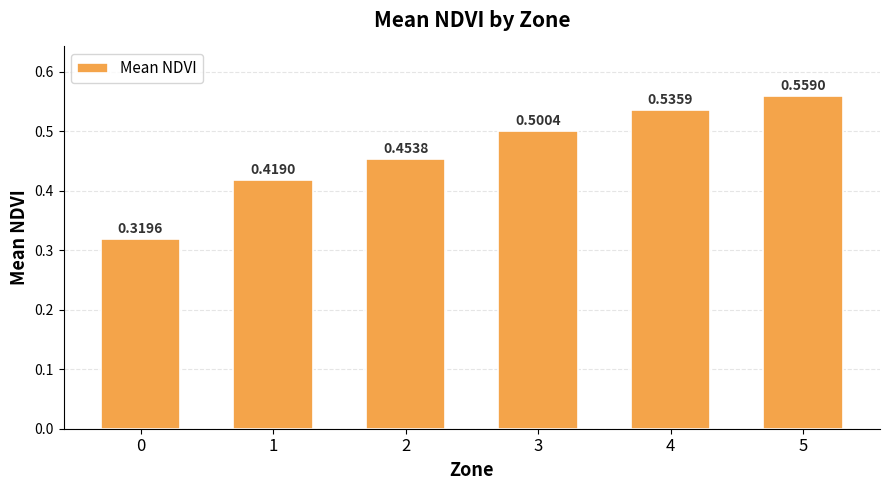

Is it true that the value at 3 is 0.7?

False